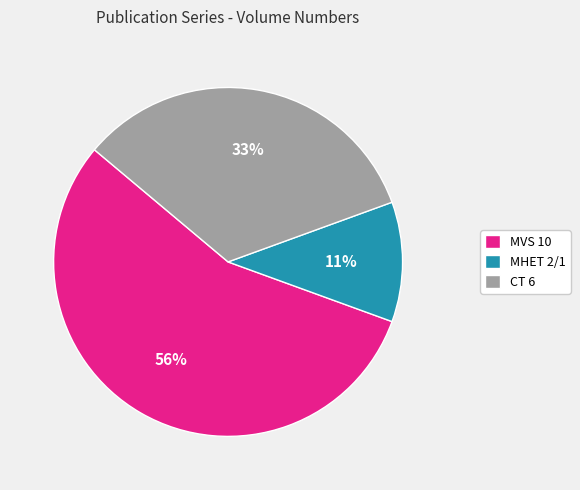

Does MVS 10 represent more than half of the total?

Yes